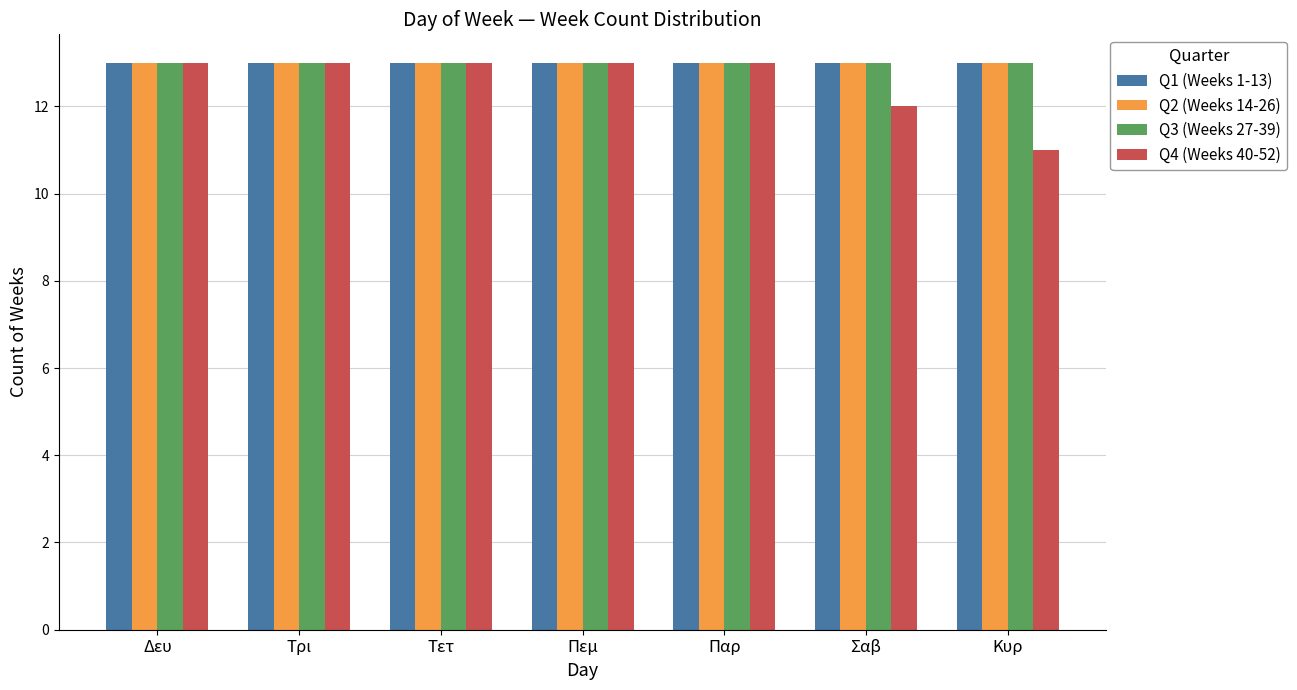

What position from the right is Πεμ?

4